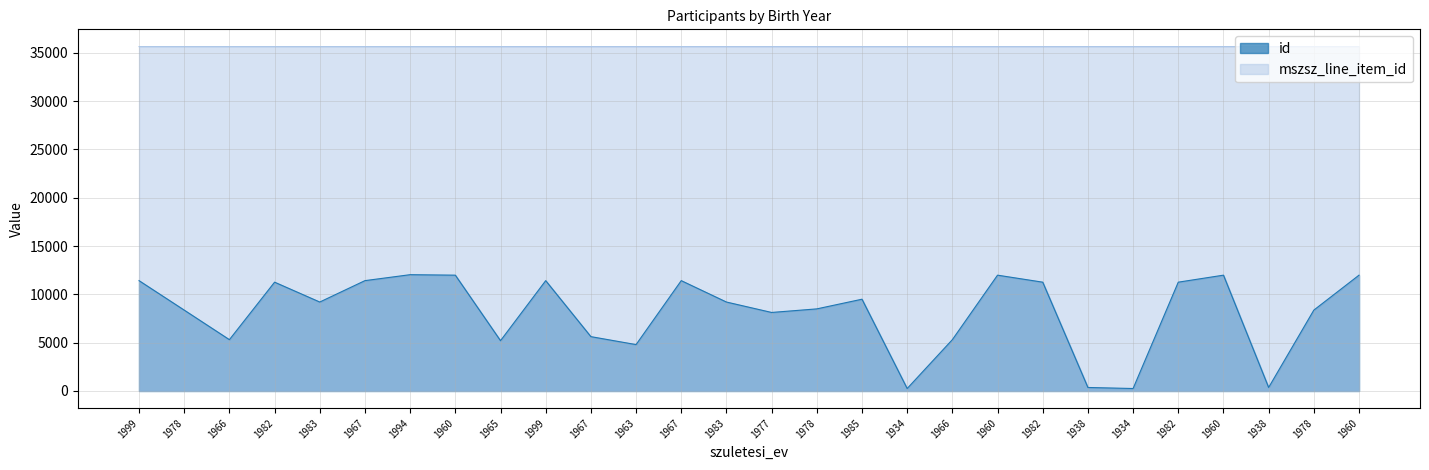

What is the maximum value for id?

12035